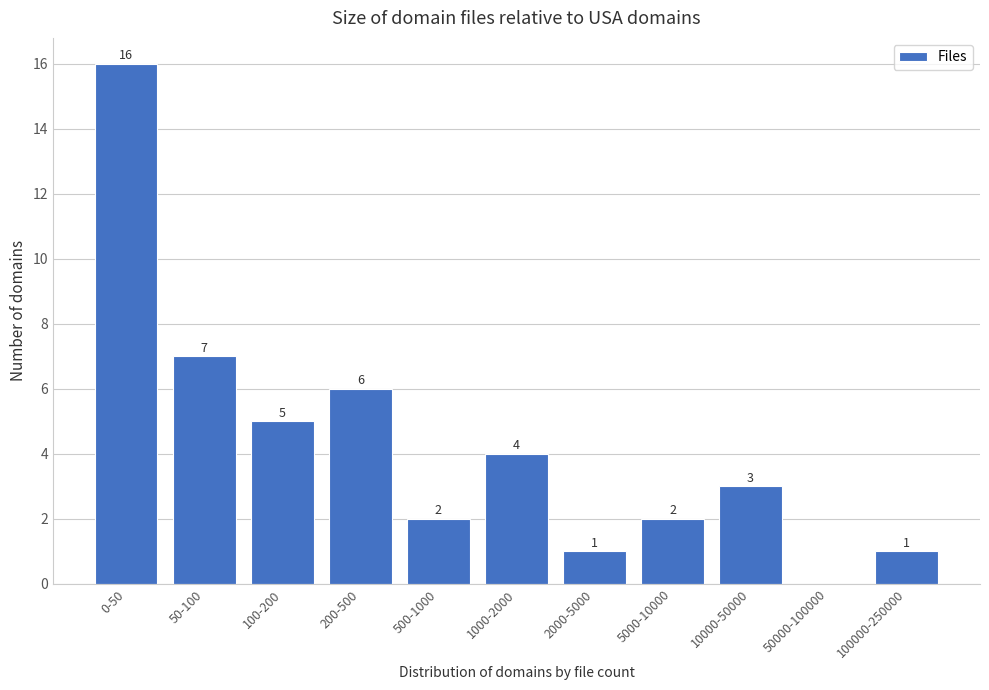

Reading left to right, what are all the values shown in this chart?

0-50=16	50-100=7	100-200=5	200-500=6	500-1000=2	1000-2000=4	2000-5000=1	5000-10000=2	10000-50000=3	50000-100000=0	100000-250000=1